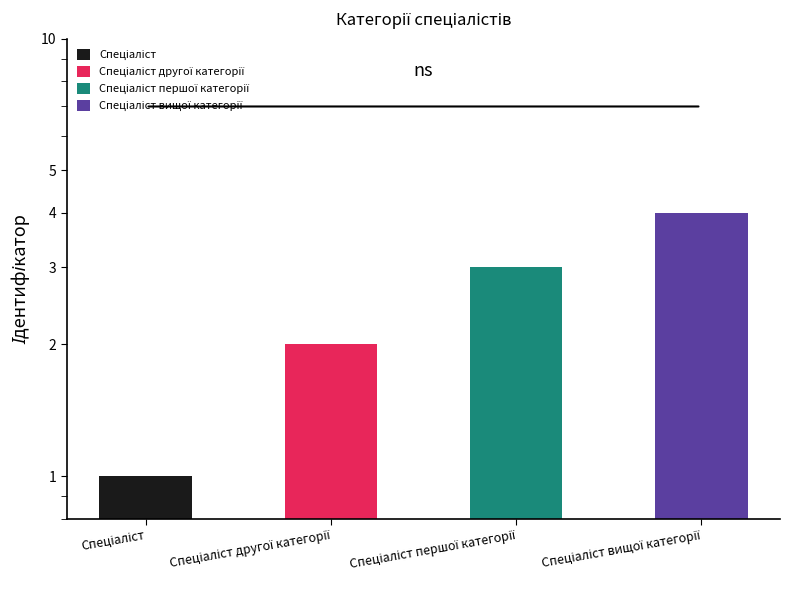

How many data points are less than 3?

2